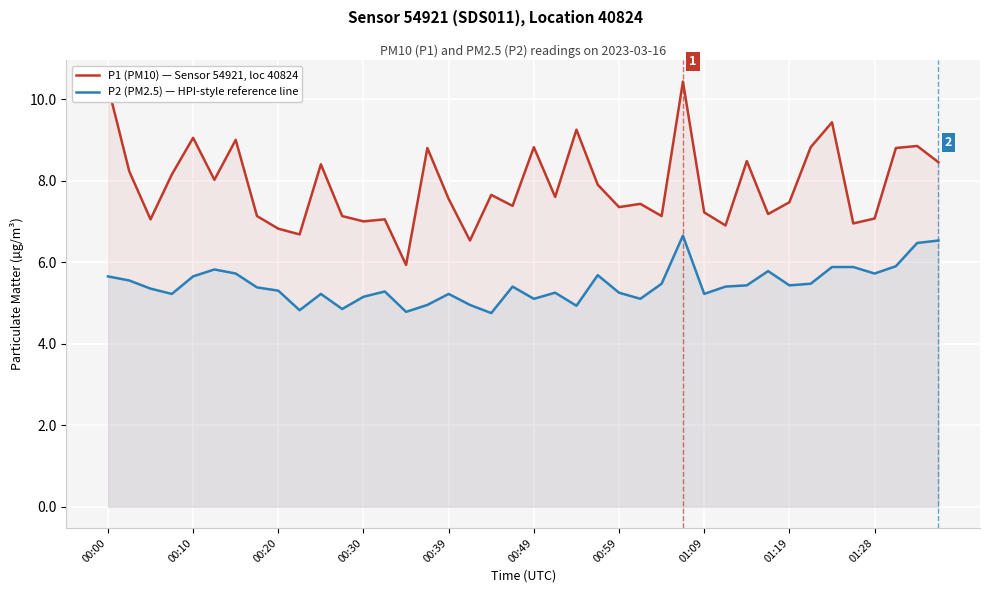

Rank the series by their average value, from lowest to highest.

P2 (PM2.5) — HPI-style reference line, P1 (PM10) — Sensor 54921, loc 40824